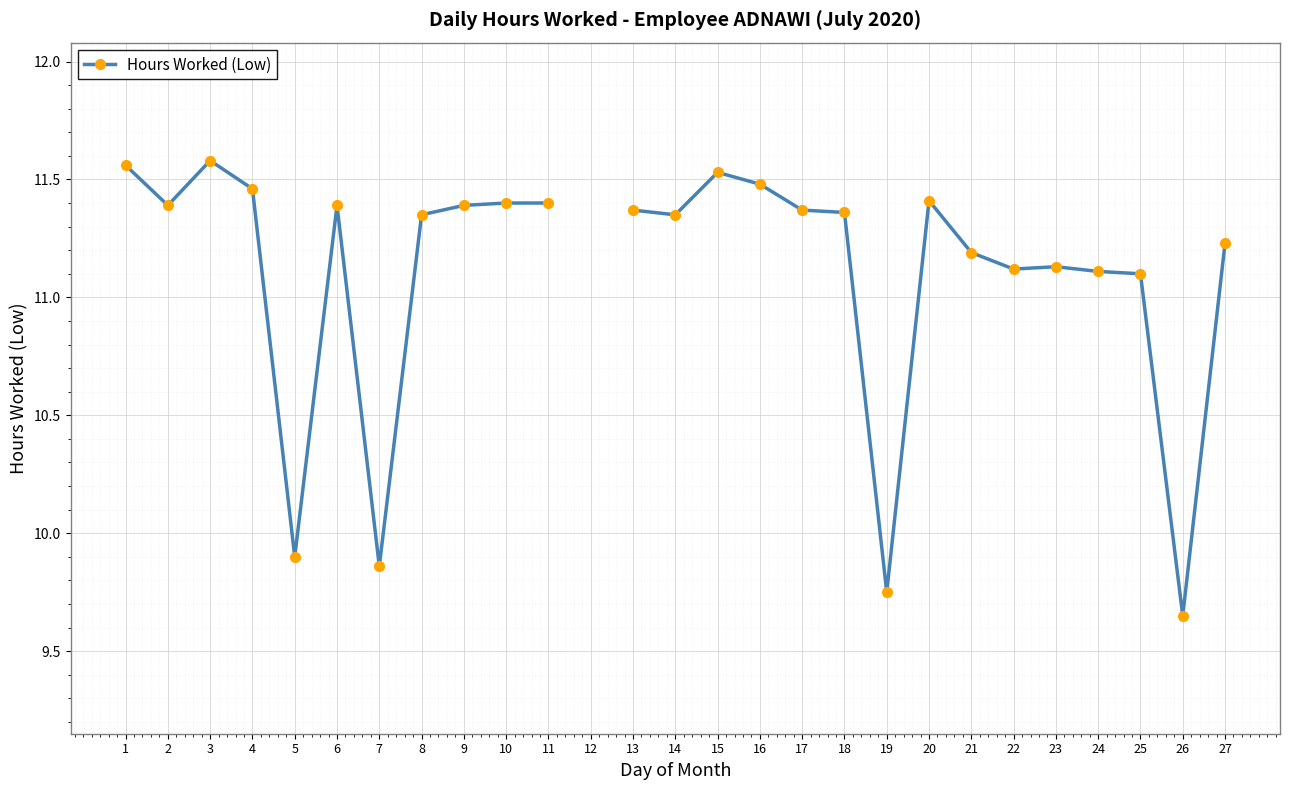

True or false: there are more than 2 points higher than both neighbors.

True